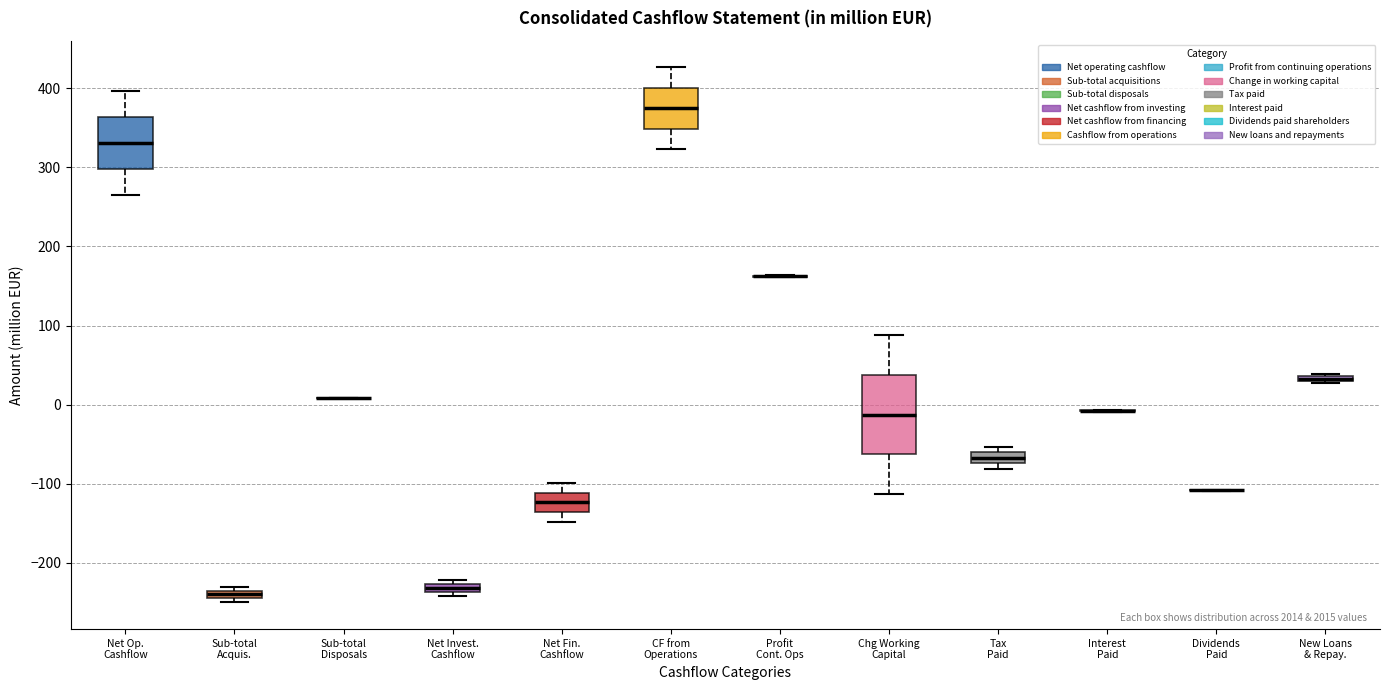

Which box is the tallest, from its lower edge to its upper edge?

Chg Working Capital